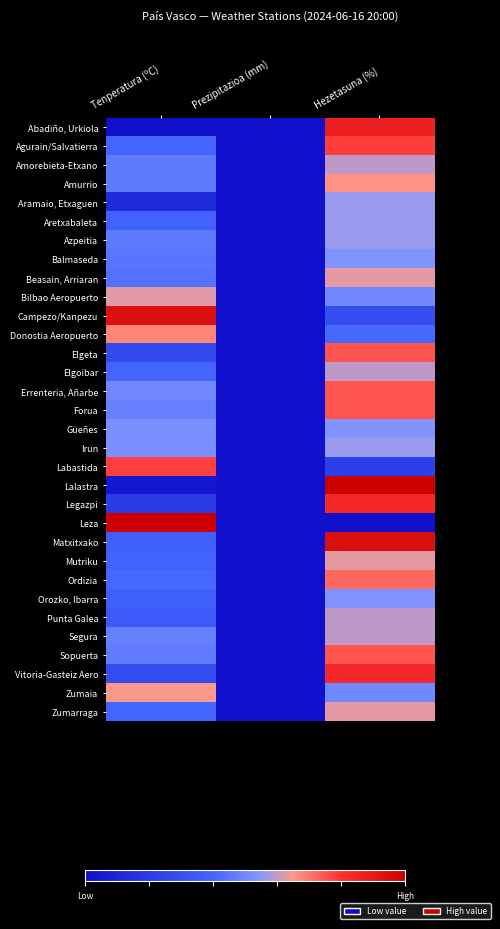

At how many categories does at least one series exceed 0?

2